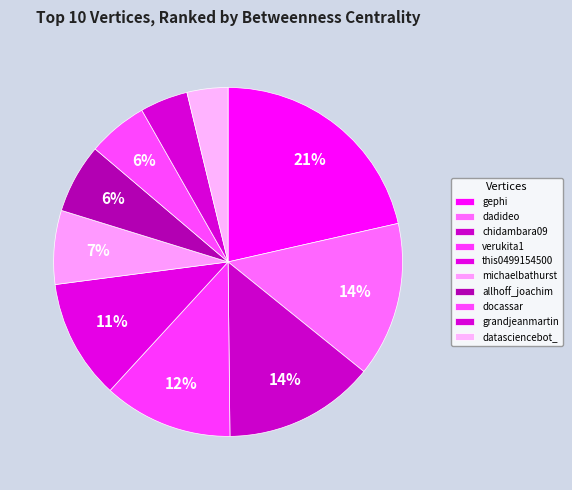

How many segments does this pie chart have?

10